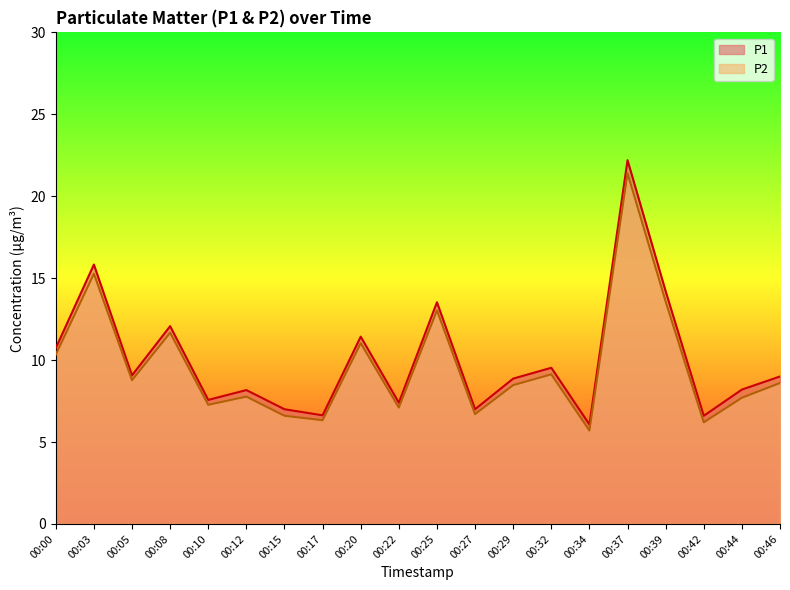

What is the difference between the P1 values at 00:03 and 00:42?

9.2